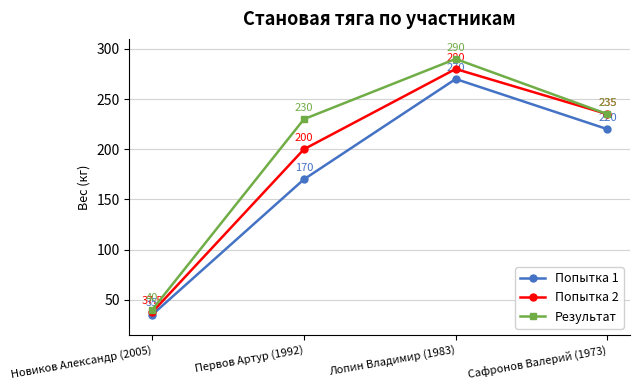

What position from the left is Новиков Александр (2005)?

1